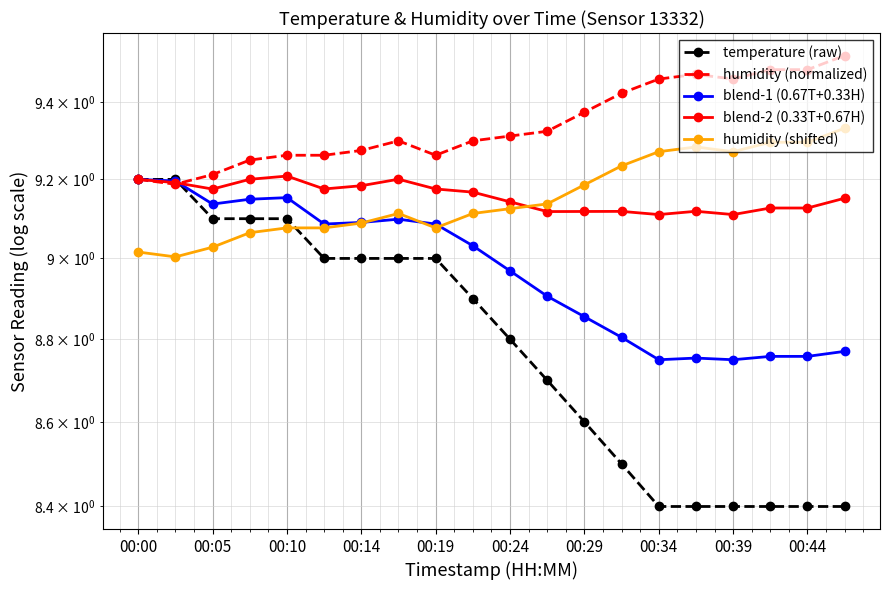

What is the total value across all series at 00:24?

45.6